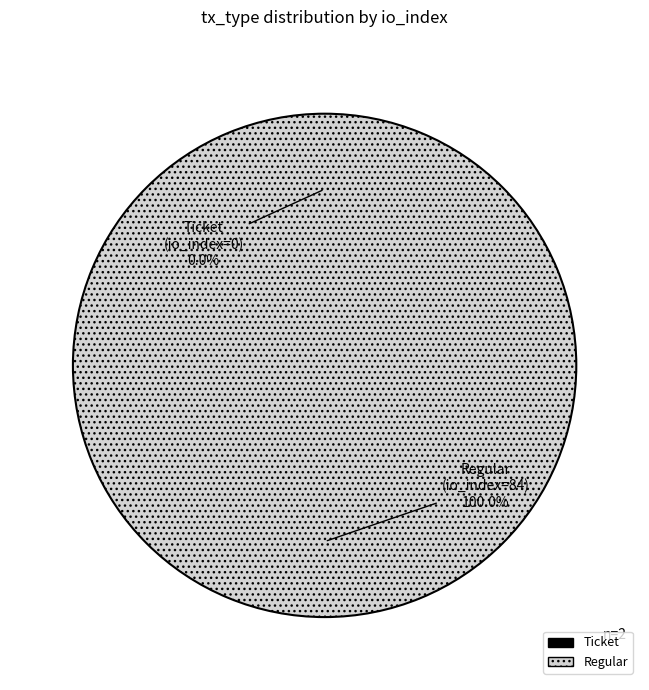

Which has a higher value, Regular or Ticket?

Regular